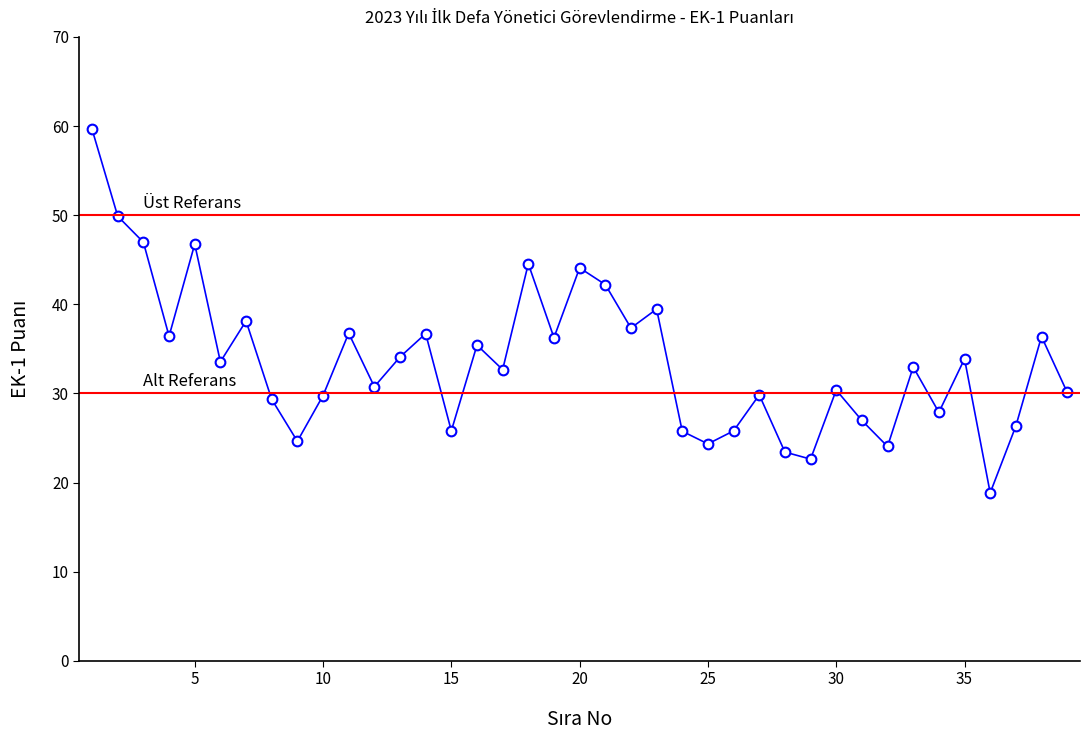

What is the sum of all values?

1310.5